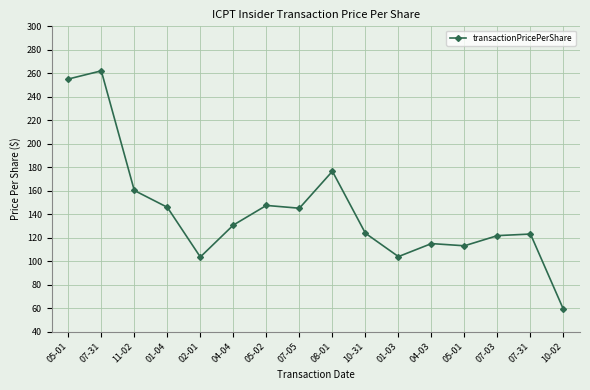

List the labels in order of value, smallest first.

10-02, 02-01, 01-03, 05-01, 04-03, 07-03, 07-31, 10-31, 04-04, 07-05, 01-04, 05-02, 11-02, 08-01, 05-01, 07-31